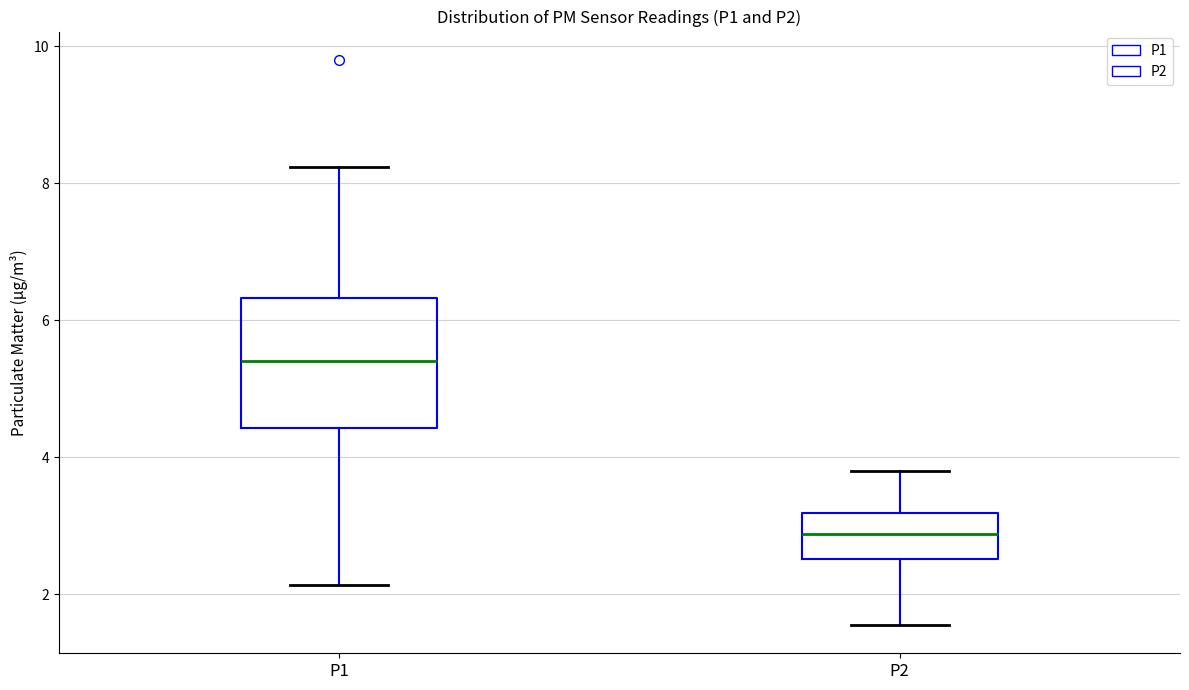

Which box's median line is the highest?

P1